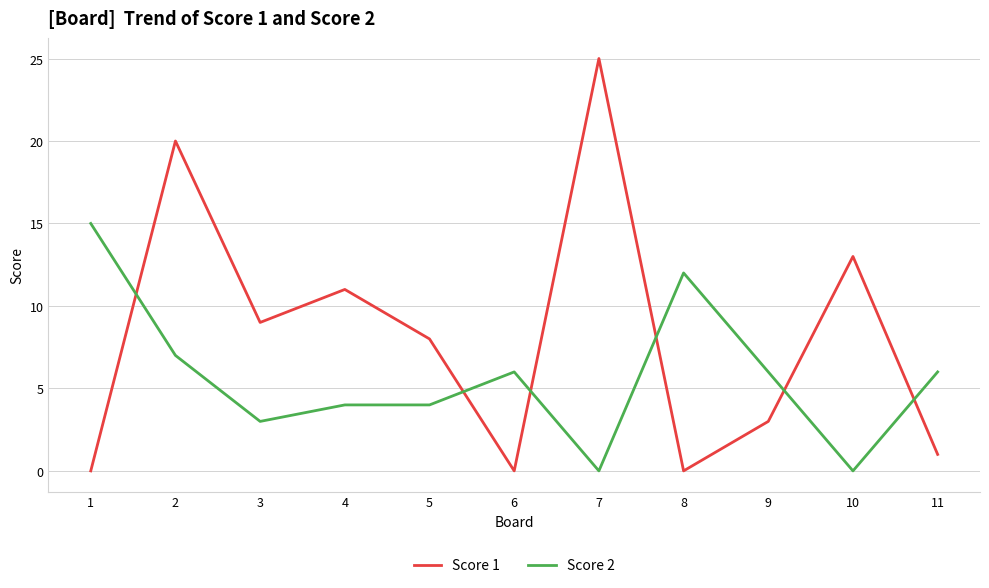

What is the difference between the maximum and minimum values in the Score 1 series?

25